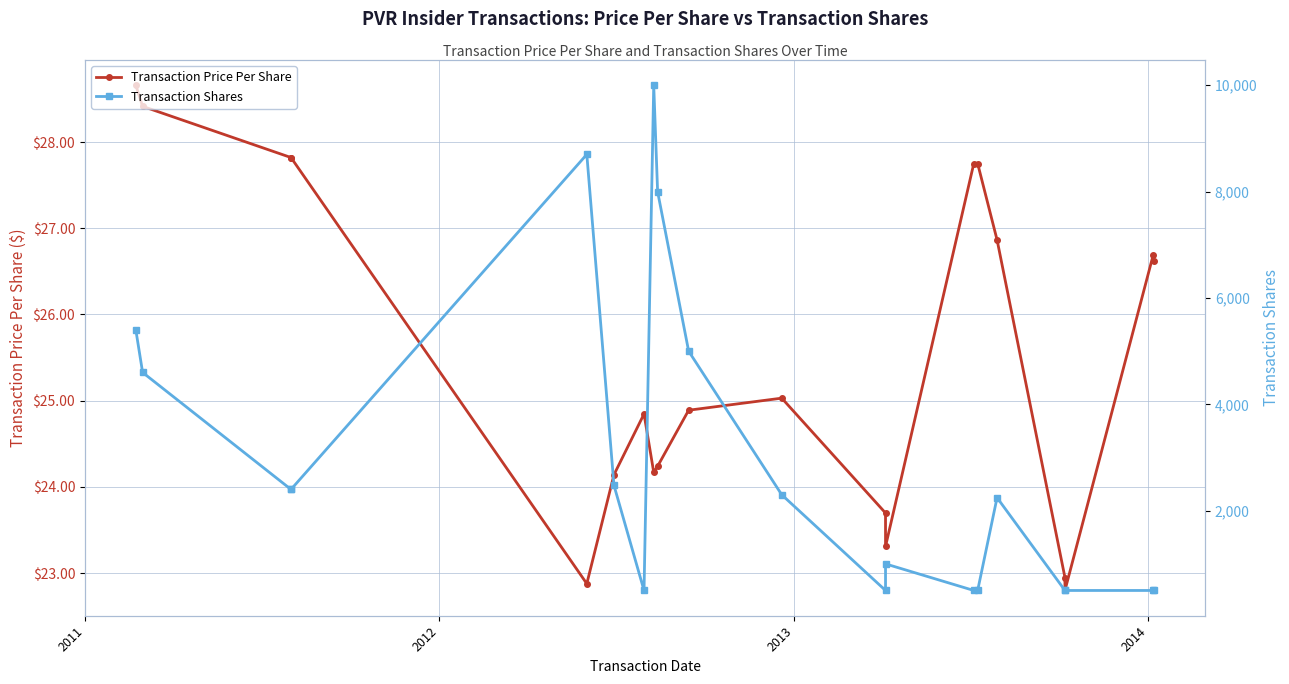

True or false: Transaction Shares and Transaction Price Per Share cross at least once.

False